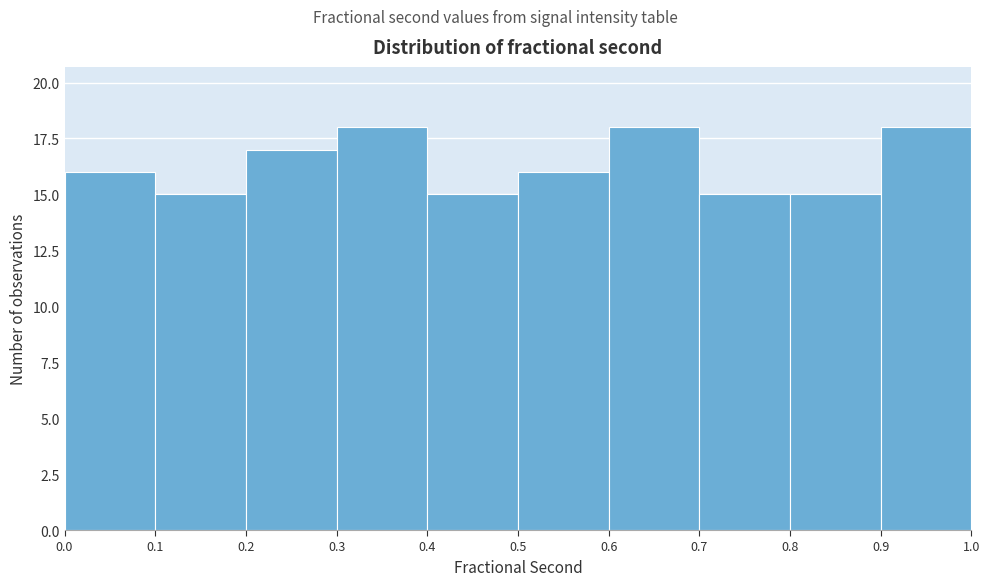

Reading left to right, list every bar in this chart as the range it spans on the x-axis followed by its height. The values are not printed on the chart, so give them approximately, as read against the axis.

0.0 to 0.1: 16
0.1 to 0.2: 15
0.2 to 0.3: 17
0.3 to 0.4: 18
0.4 to 0.5: 15
0.5 to 0.6: 16
0.6 to 0.7: 18
0.7 to 0.8: 15
0.8 to 0.9: 15
0.9 to 1.0: 18